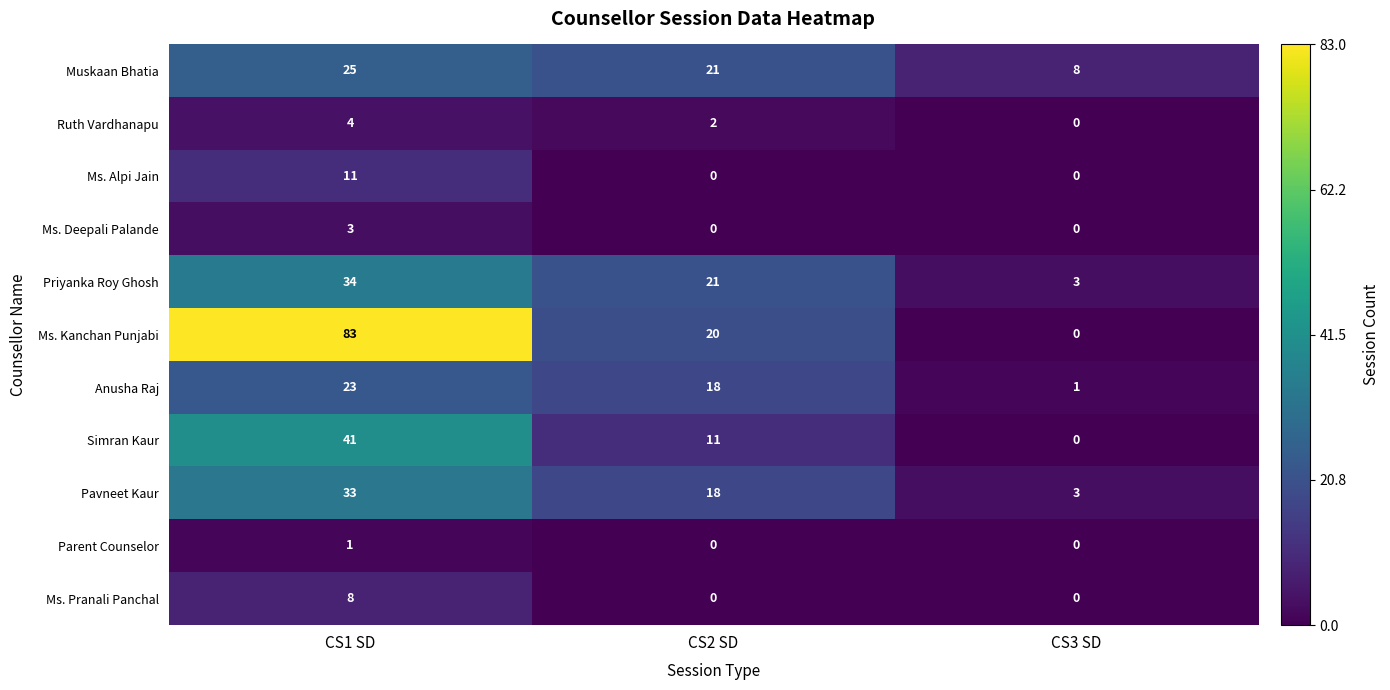

At which category is the sum across all series the highest?

CS1 SD